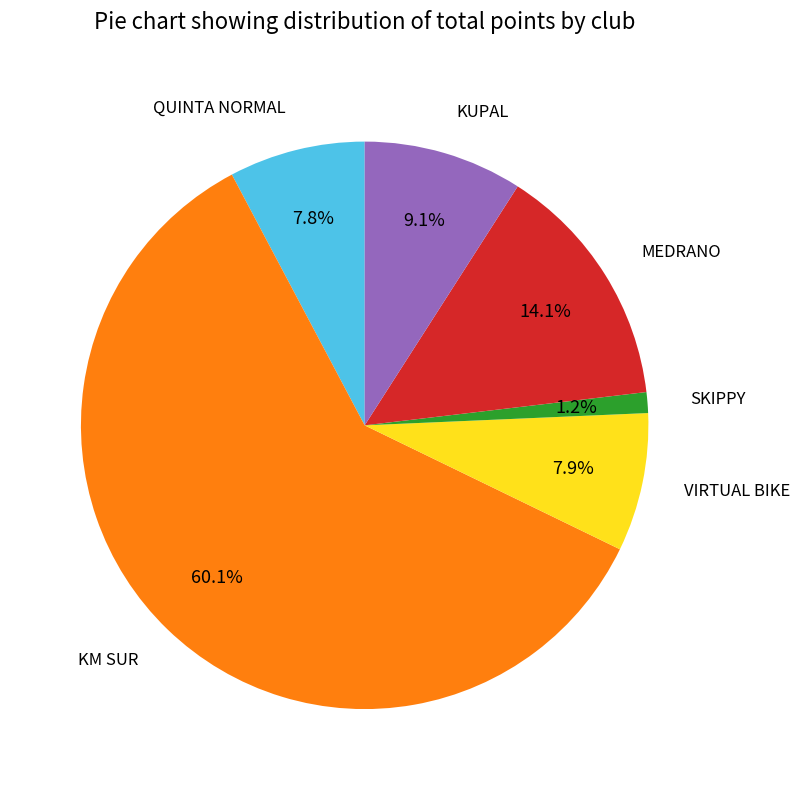

Is there a majority slice in this chart?

Yes